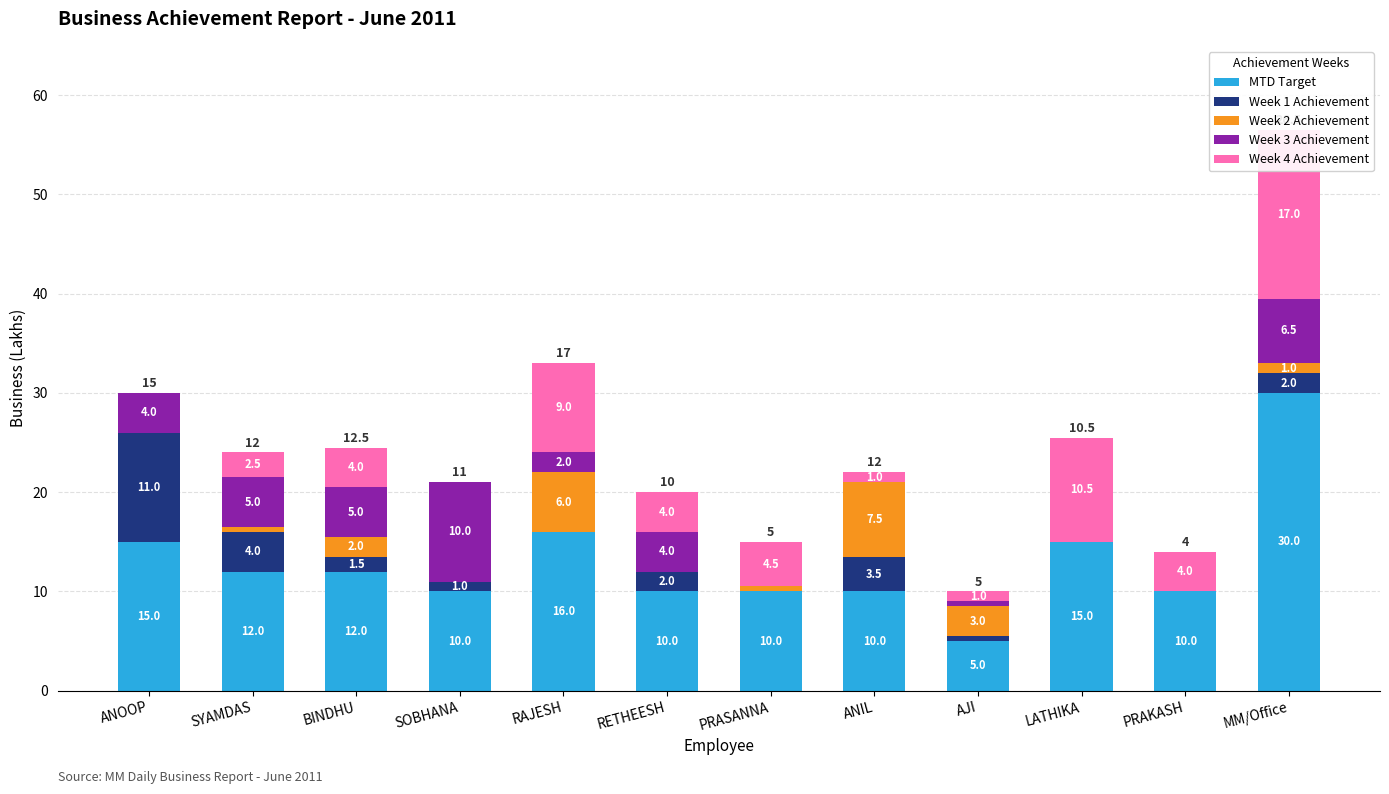

How many groups of bars are there?

12